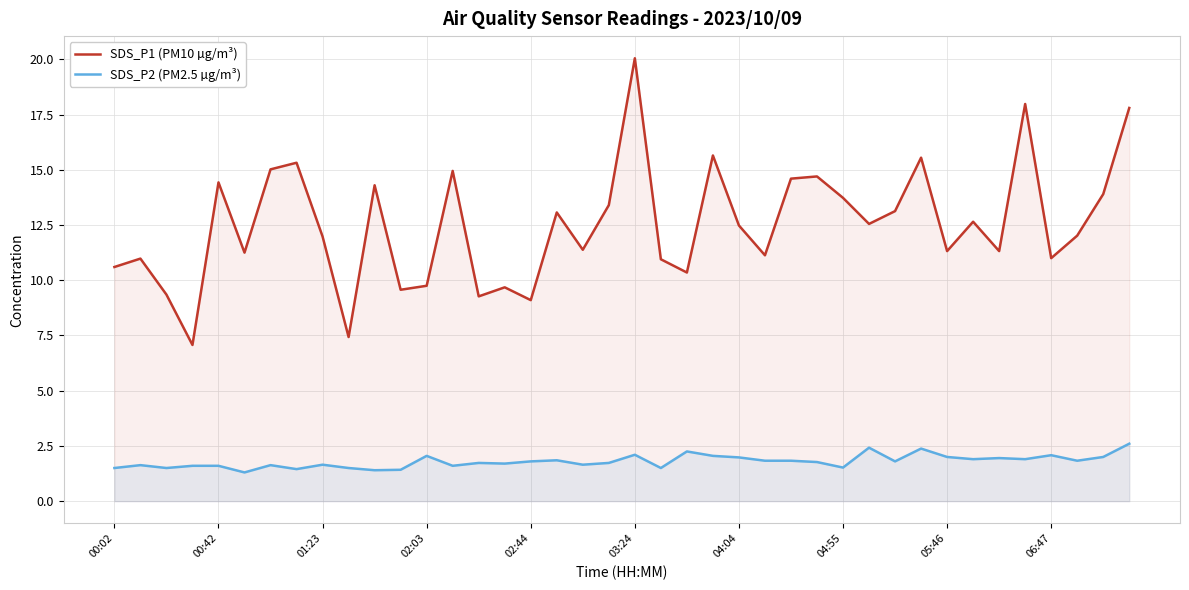

List the series in order of their peak value, highest first.

SDS_P1 (PM10 µg/m³), SDS_P2 (PM2.5 µg/m³)